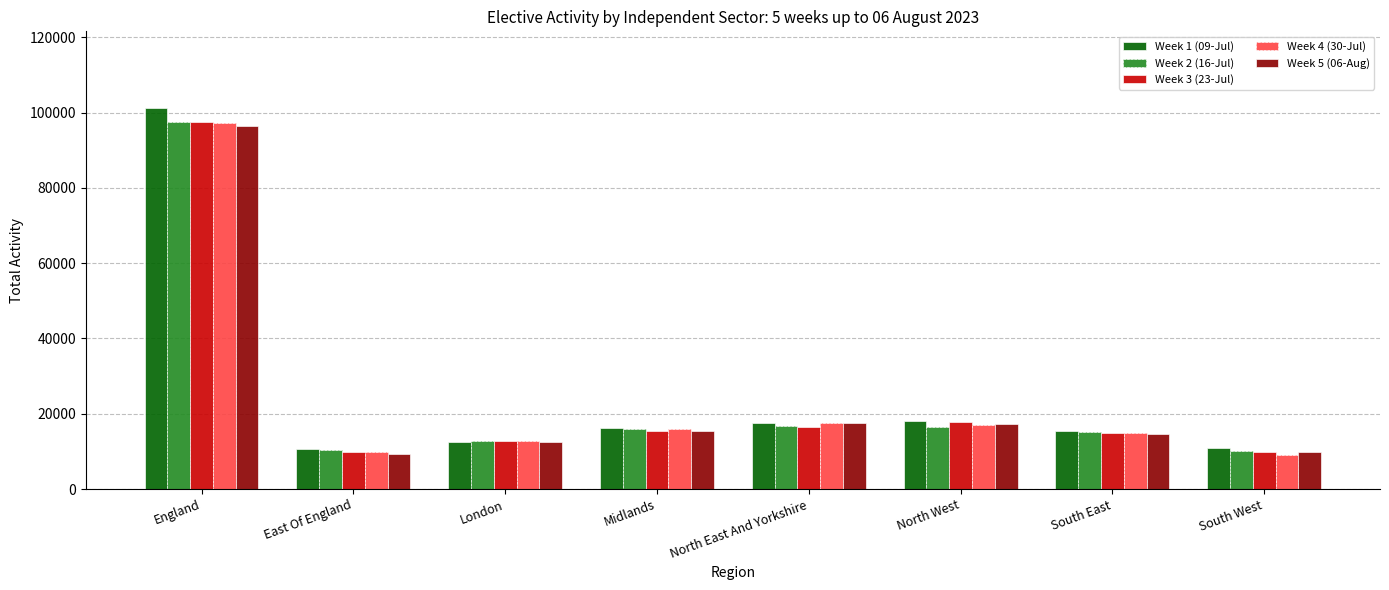

Which series changed the most between North East And Yorkshire and South West?

Week 4 (30-Jul)